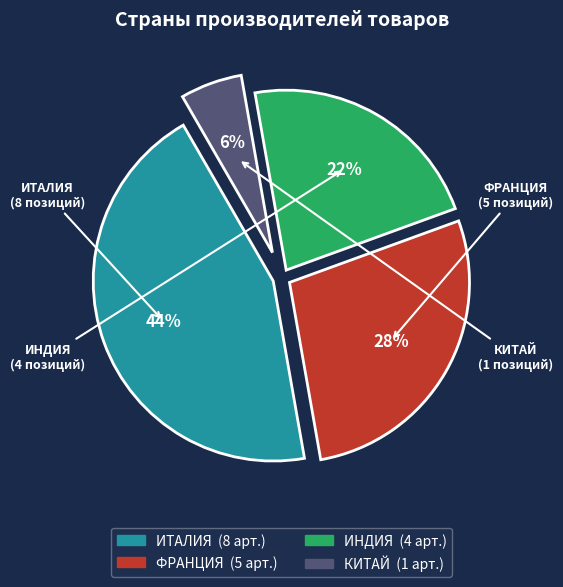

The ИТАЛИЯ slice represents 44% of the pie. True or false?

True